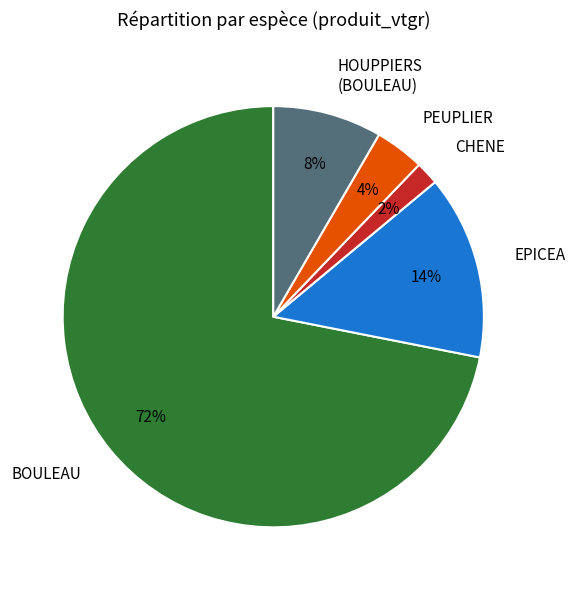

The HOUPPIERS (BOULEAU) slice represents 21% of the pie. True or false?

False